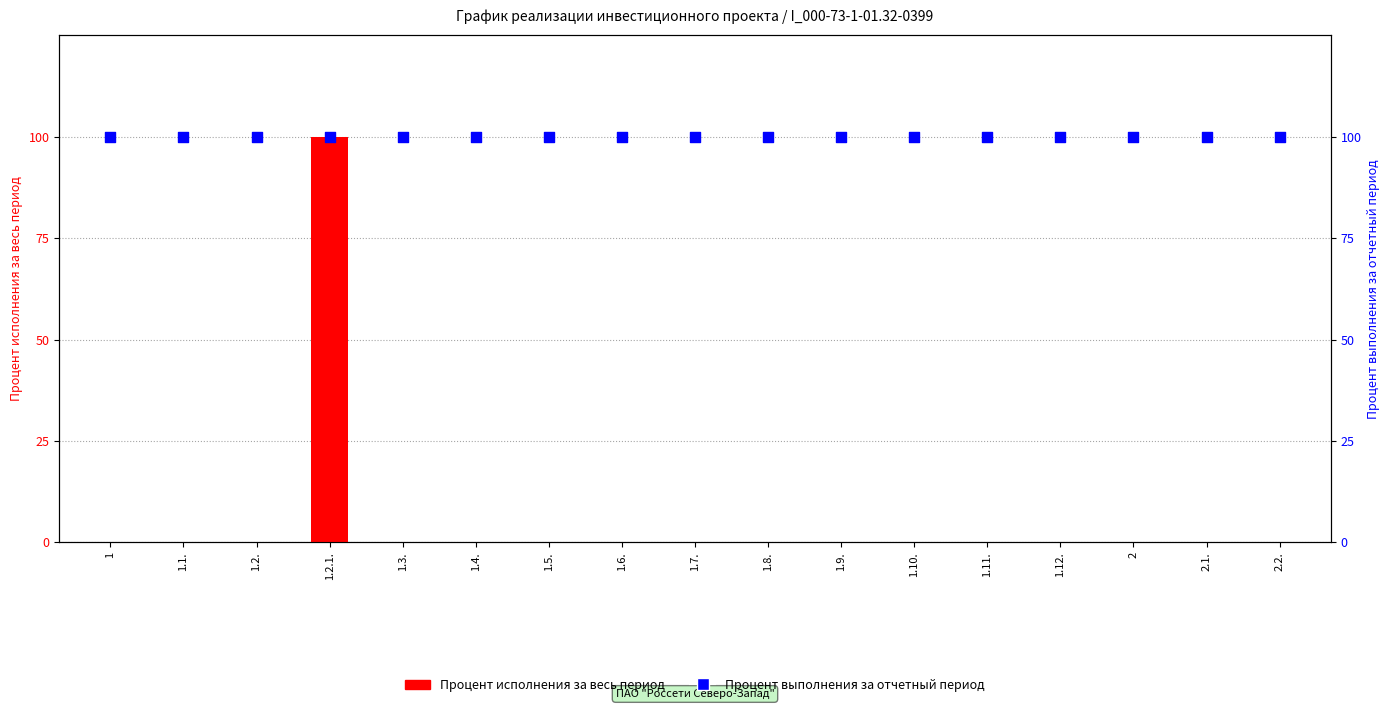

What are all the series names shown in the legend?

Процент исполнения за весь период, Процент выполнения за отчетный период